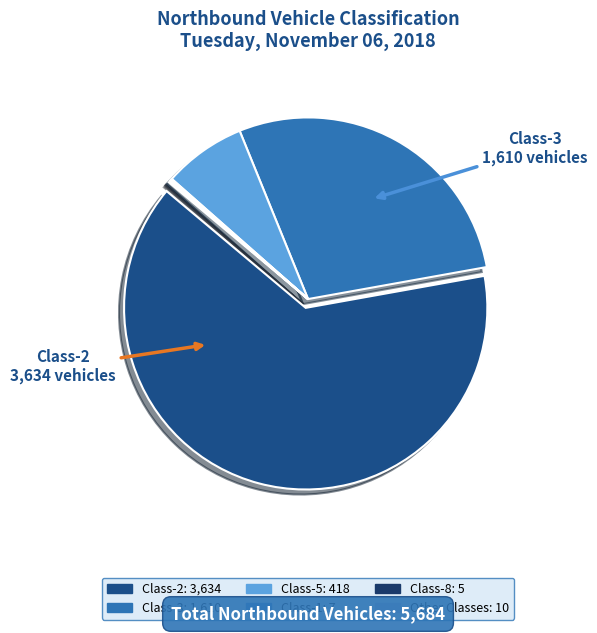

Rank the categories by value from highest to lowest.

Class-2, Class-3, Class-5, Class-1, Class-8, Class-6, Class-13, Class-9, Class-4, Class-7, Class-10, Class-11, Class-12